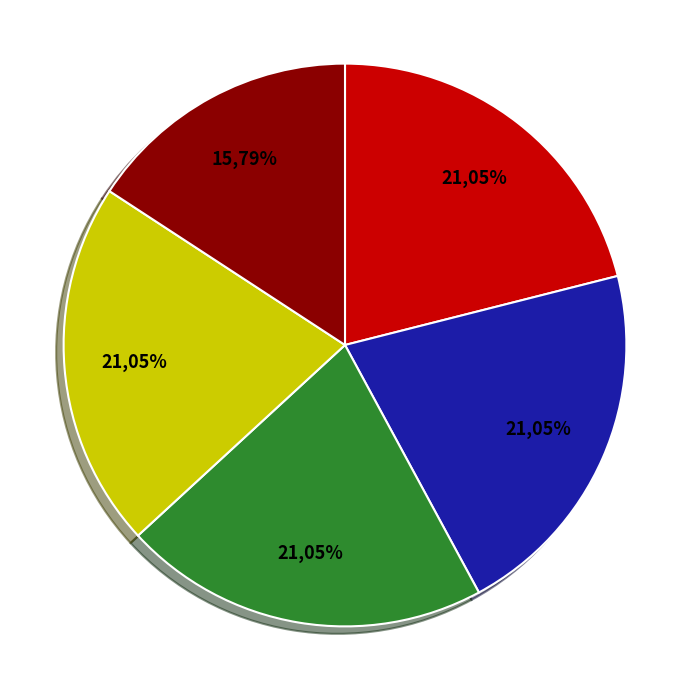

The SRI slice represents 10% of the pie. True or false?

False